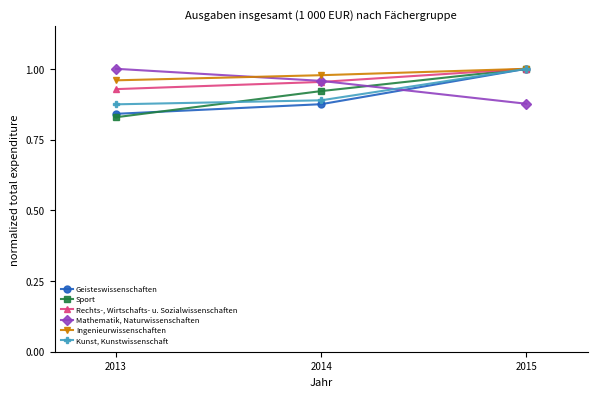

At how many categories does at least one series exceed 0?

3